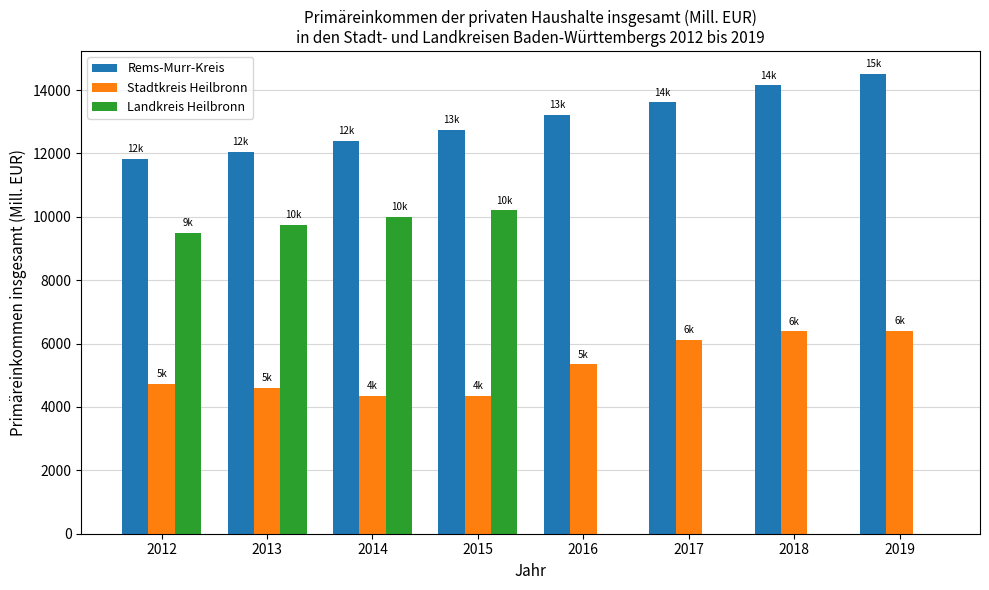

Does the chart contain stacked bars?

No